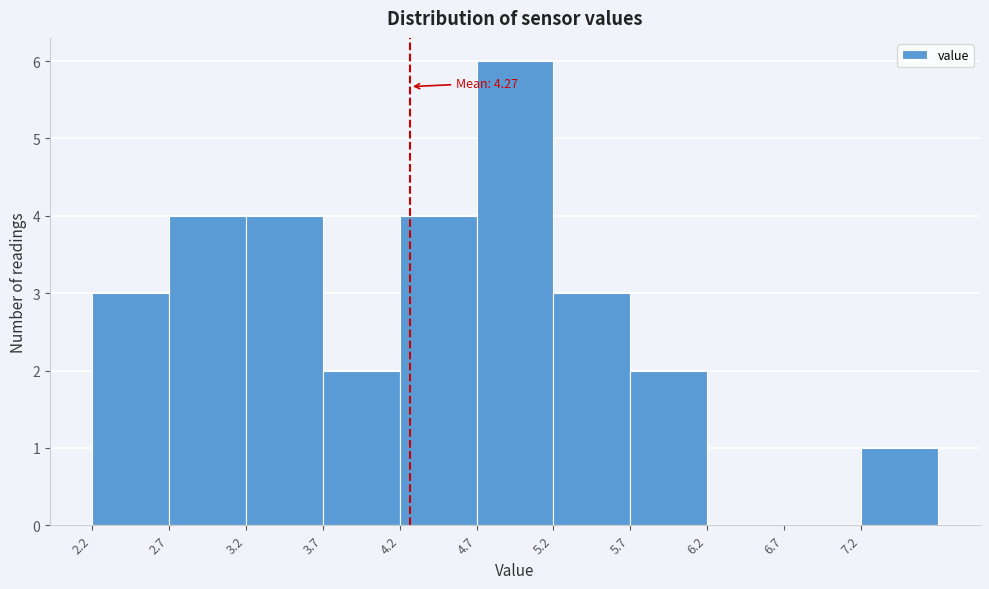

Which range on the x-axis has the tallest bar?

4.7 to 5.2